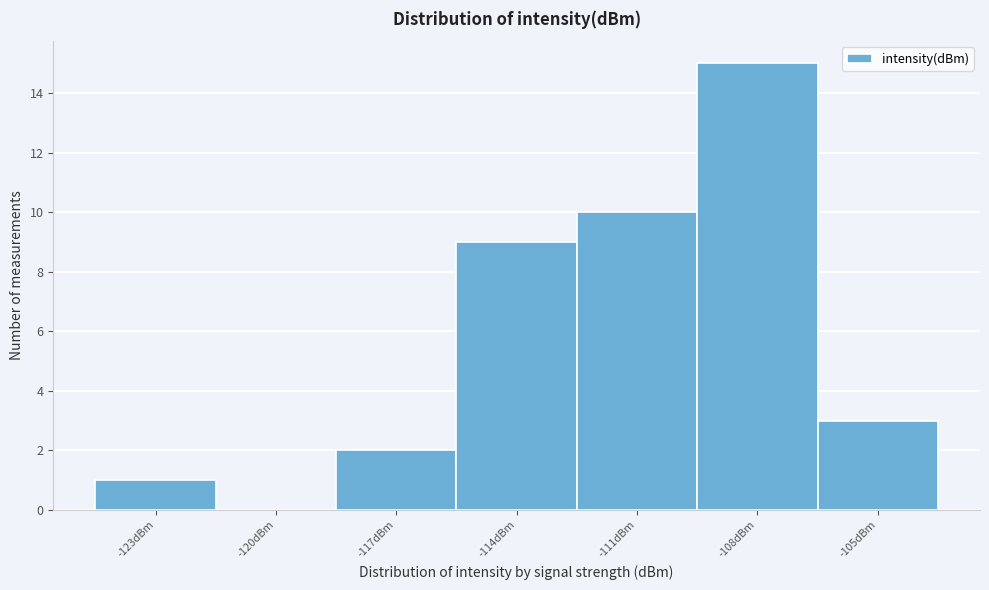

Reading right to left, what are all the values shown in this chart?

-105dBm=3	-108dBm=15	-111dBm=10	-114dBm=9	-117dBm=2	-120dBm=0	-123dBm=1